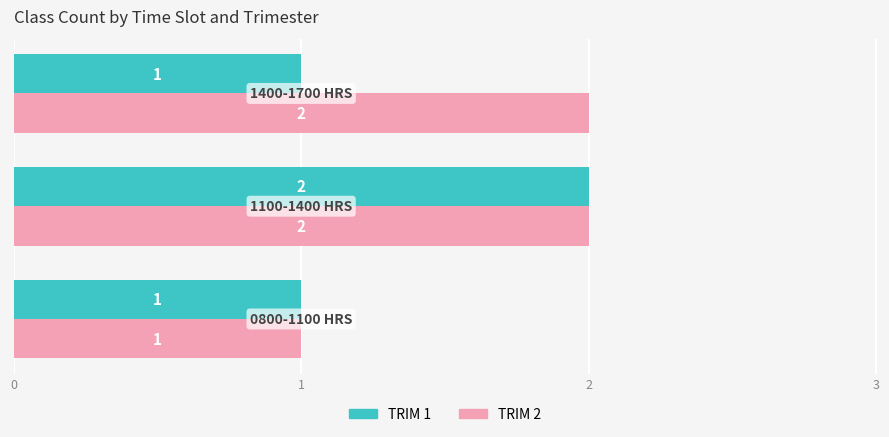

What is the average value of the TRIM 2 series?

2